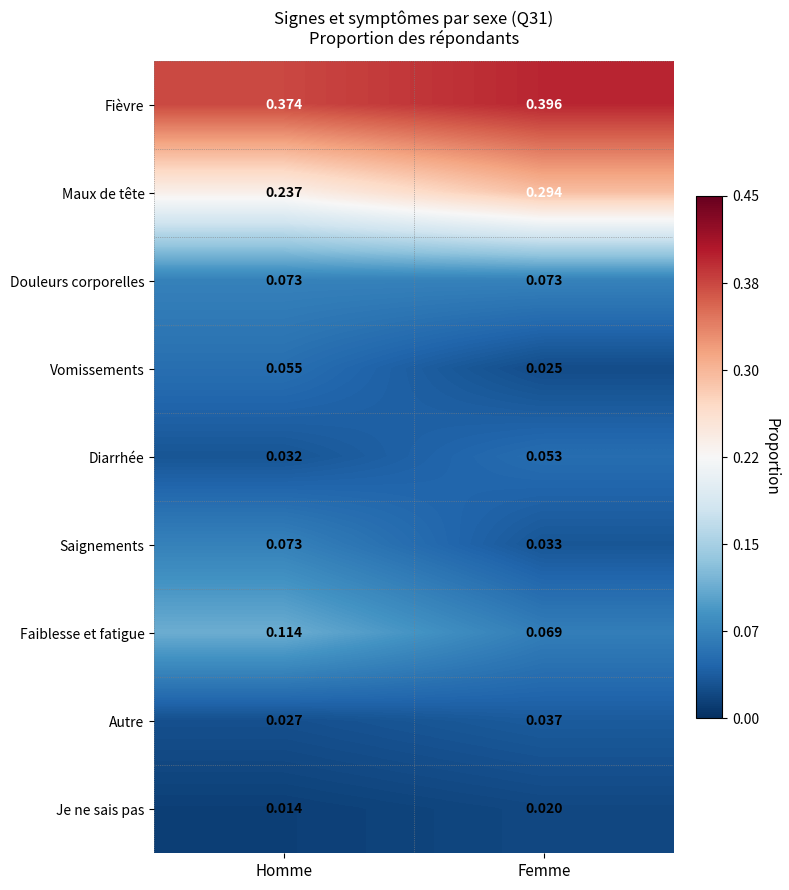

Which series has the largest total across all categories?

Fièvre